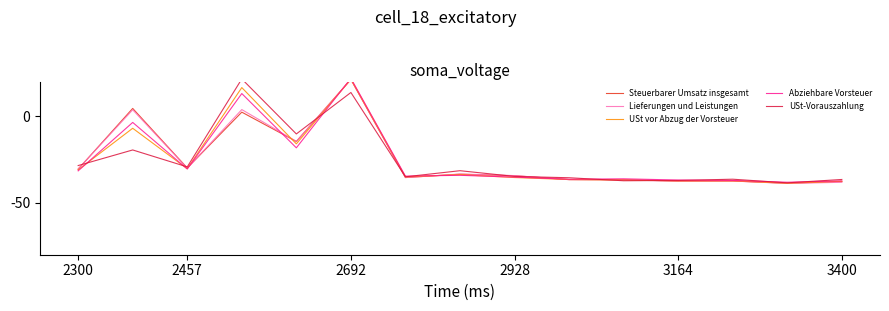

True or false: Steuerbarer Umsatz insgesamt and Lieferungen und Leistungen cross at least once.

True